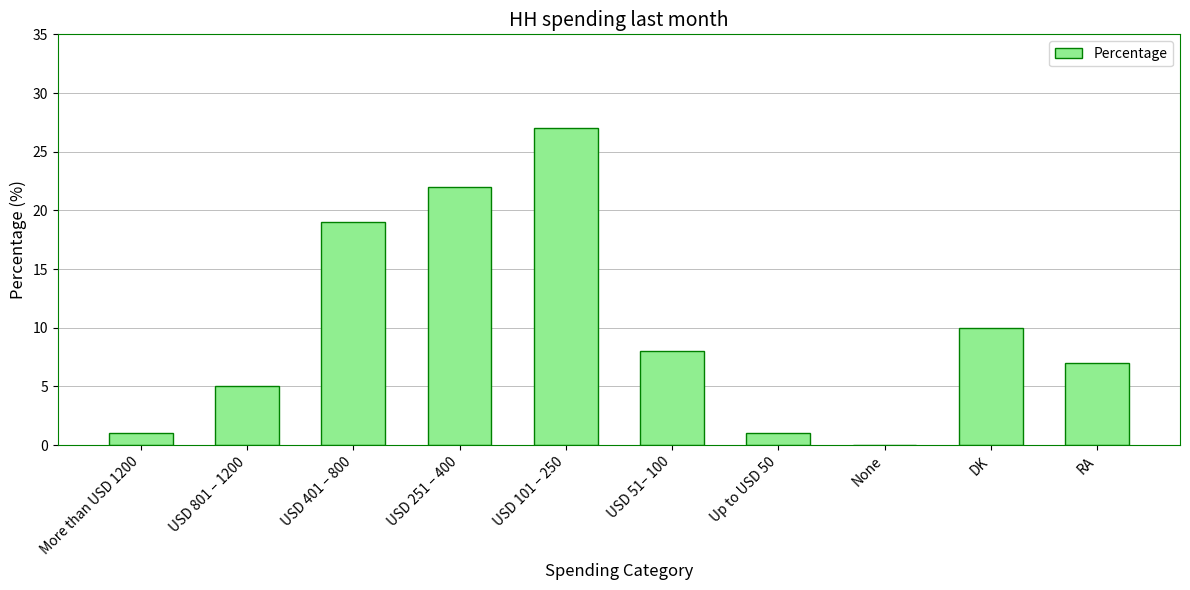

What is the approximate value at USD 251 – 400, to the nearest 10?

20